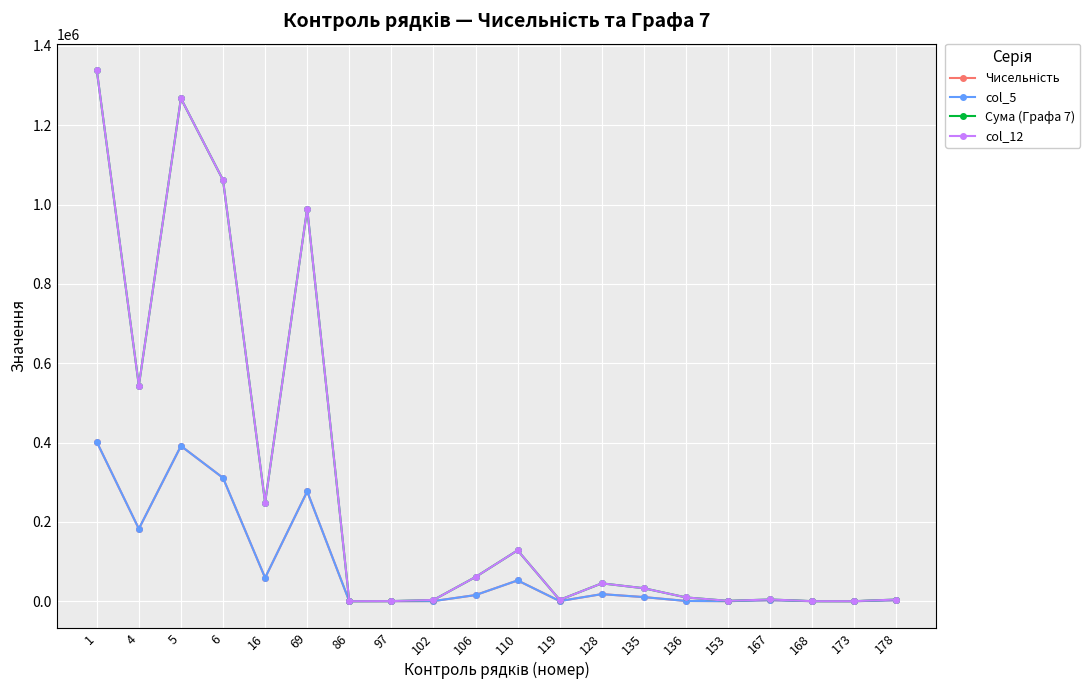

Reading right to left, list all the values displayed in this chart.

Чисельність: 2365.0	8.0	46.0	2419.0	132.0	601.0	10323.0	17793.0	350.0	52367.0	15425.0	281.0	31.0	1.0	276657.0	58969.0	310908.0	391391.0	182544.0	401637.0
col_5: 2365.0	8.0	46.0	2419.0	132.0	601.0	10323.0	17793.0	350.0	52367.0	15425.0	281.0	31.0	1.0	276657.0	58969.0	310908.0	391391.0	182544.0	401637.0
Сума (Графа 7): 4212.6	21.0	84.0	4317.6	863.2	9510.5	32612.9	45007.8	3329.2	128225.8	60989.8	3095.1	234.4	12.4	989510.8	248644.2	1061804.6	1267651.1	543804.2	1338741.7
col_12: 4212.6	21.0	84.0	4317.6	863.2	9510.5	32612.9	45007.8	3329.2	128225.8	60989.8	3095.1	234.4	12.4	989510.8	248644.2	1061804.6	1267651.1	543804.2	1338741.7